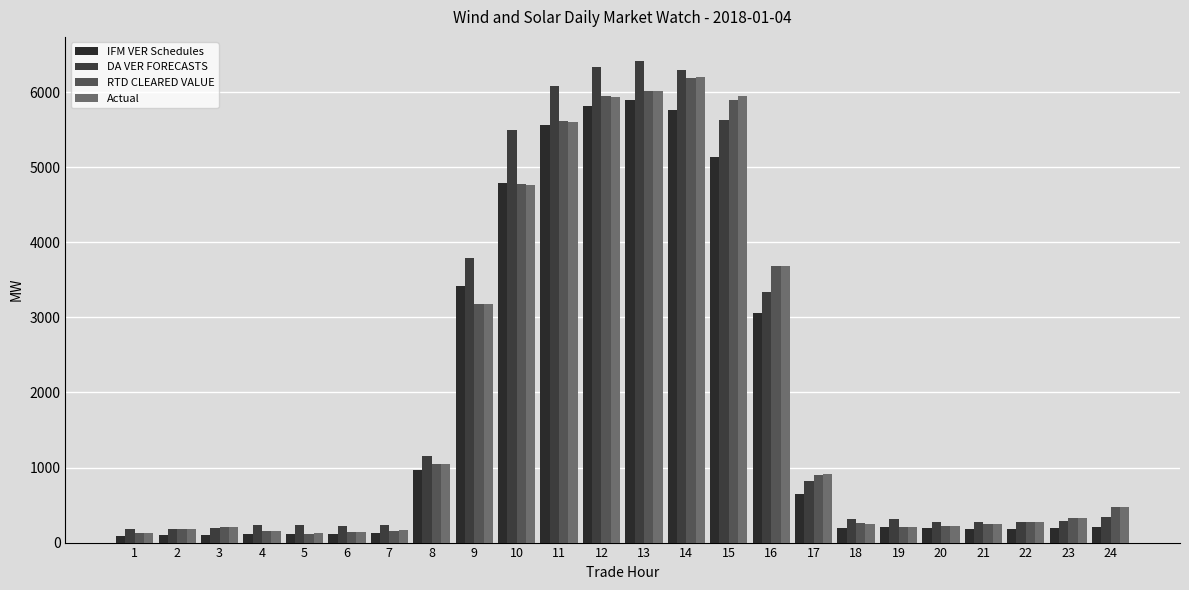

What is the difference between the maximum and minimum values in the Actual series?

6072.6